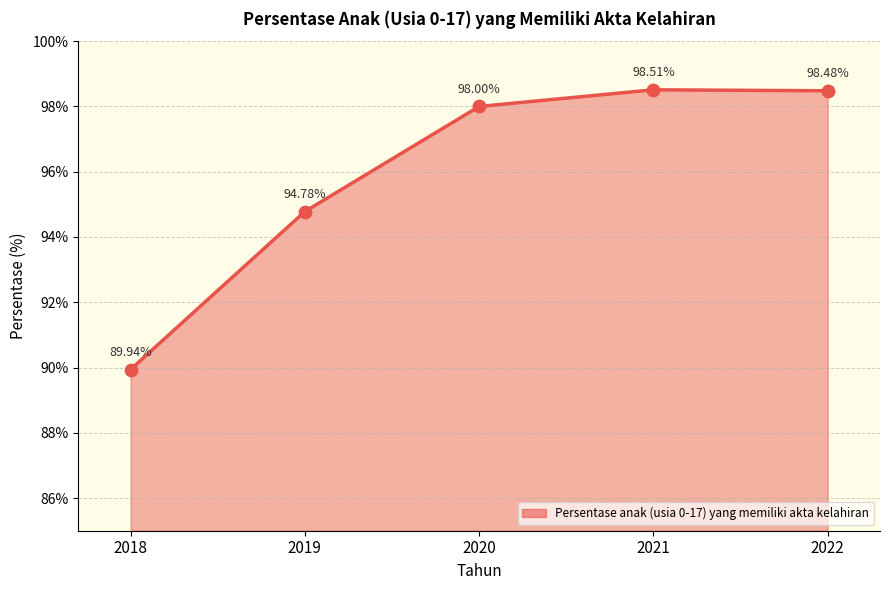

What is the change in value from 2020 to 2021?

+0.5